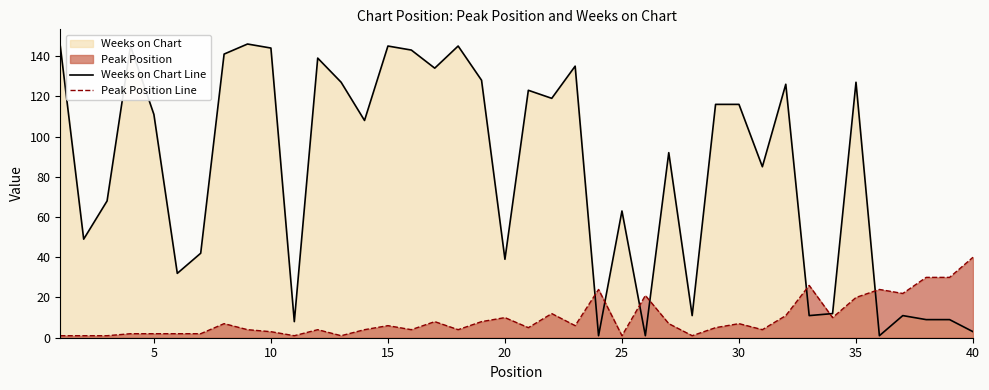

List the series in order of their overall mean, highest first.

Weeks on Chart Line, Peak Position Line